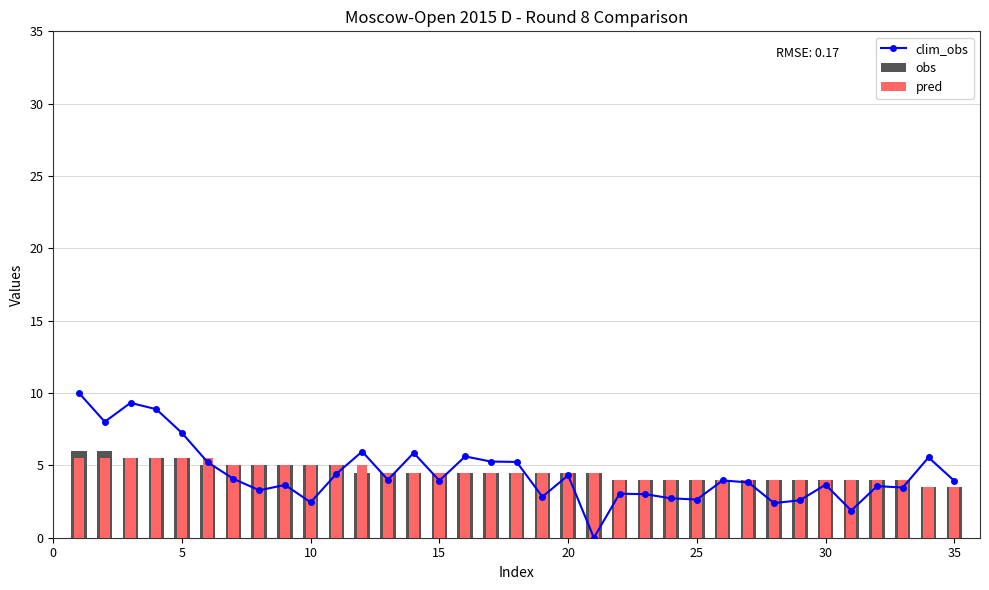

Are the bars horizontal?

No